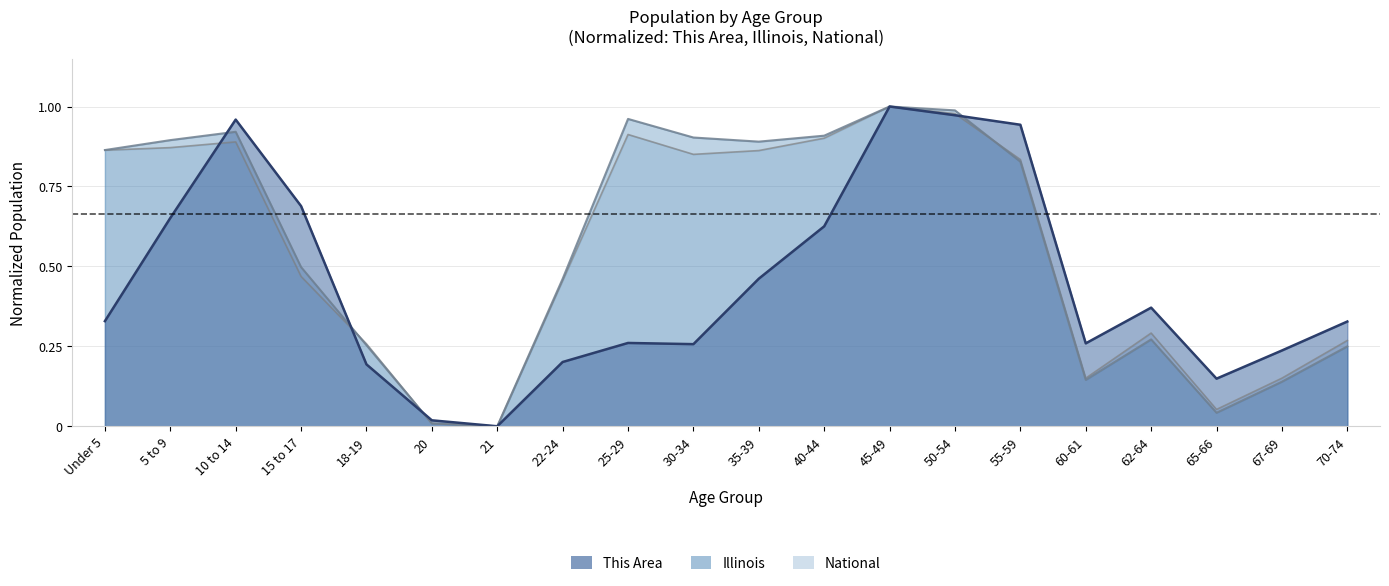

What is the maximum value shown in the chart?

1.0